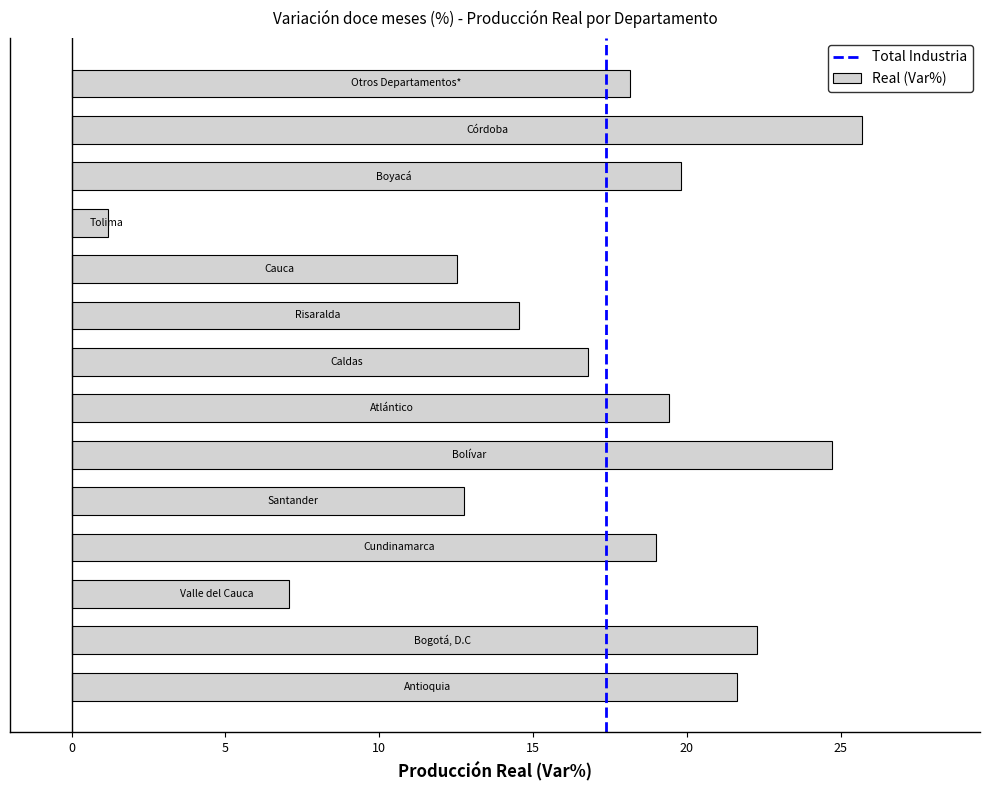

What is the average value?

16.8